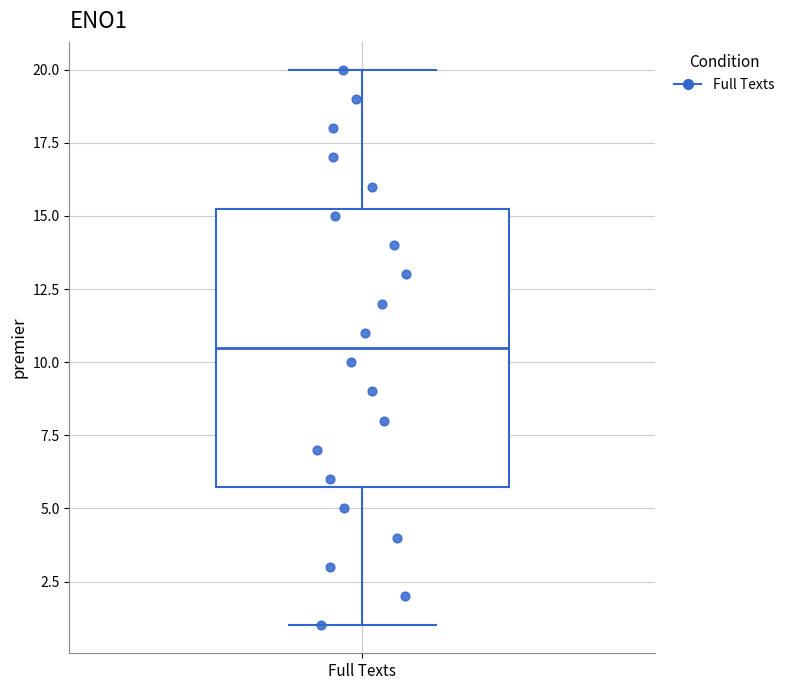

Read this box plot against the y-axis: the position of the median line, the range covered by the box, and the ends of both whiskers. The values are not printed on the chart, so give them approximately, as read against the axis.

median 10.5, box 6.0 to 15.5, whiskers 1.0 to 20.0